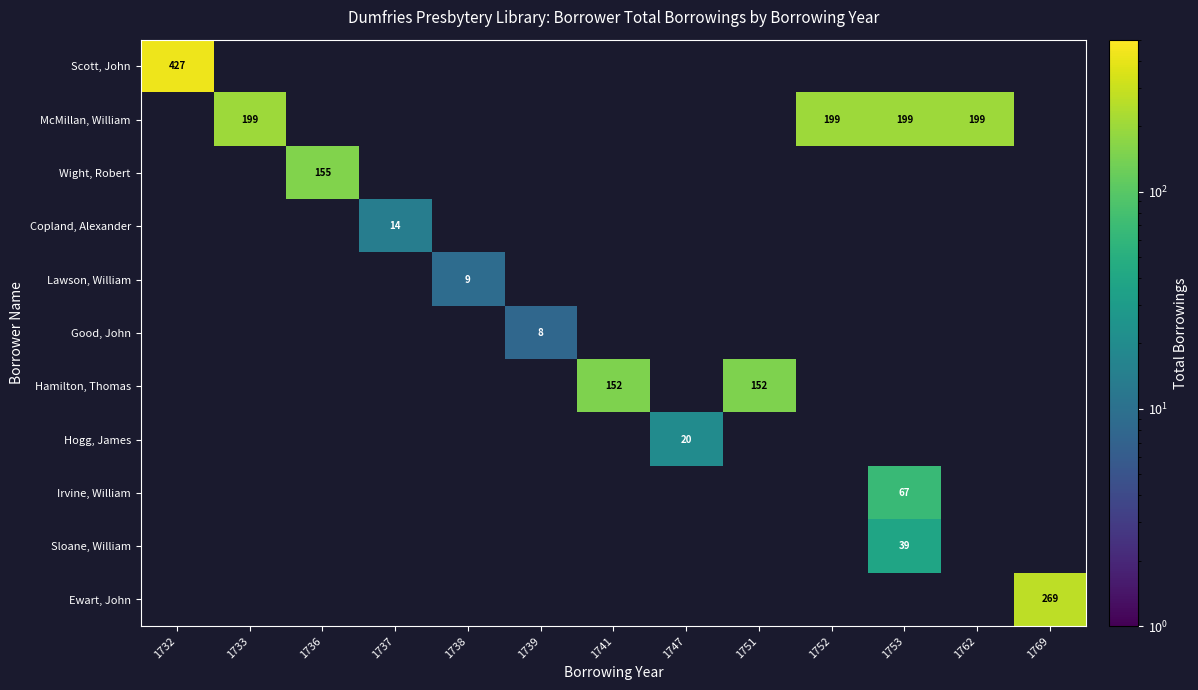

The Copland, Alexander series shows 8 at 1737. True or false?

False